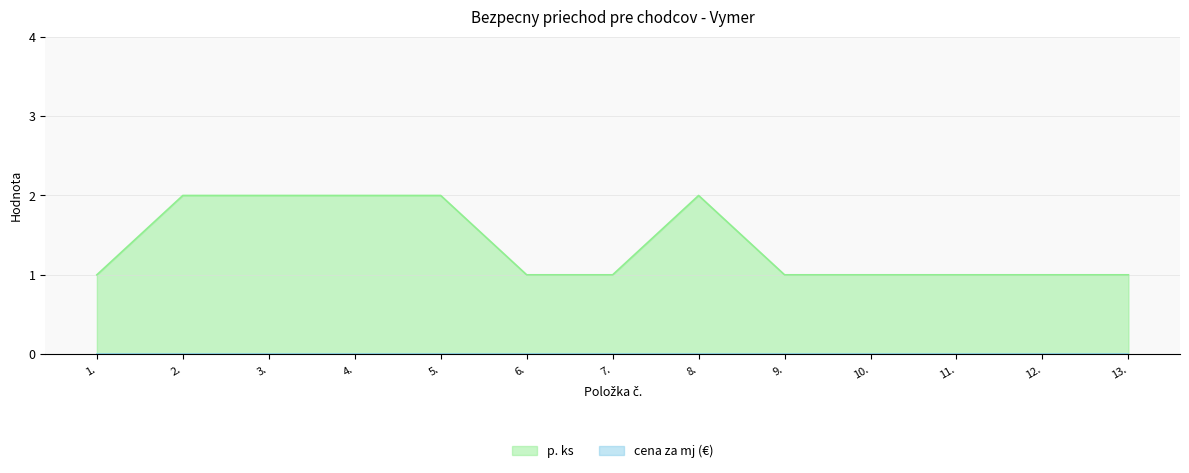

Is it true that the value at 3. is 3?

False